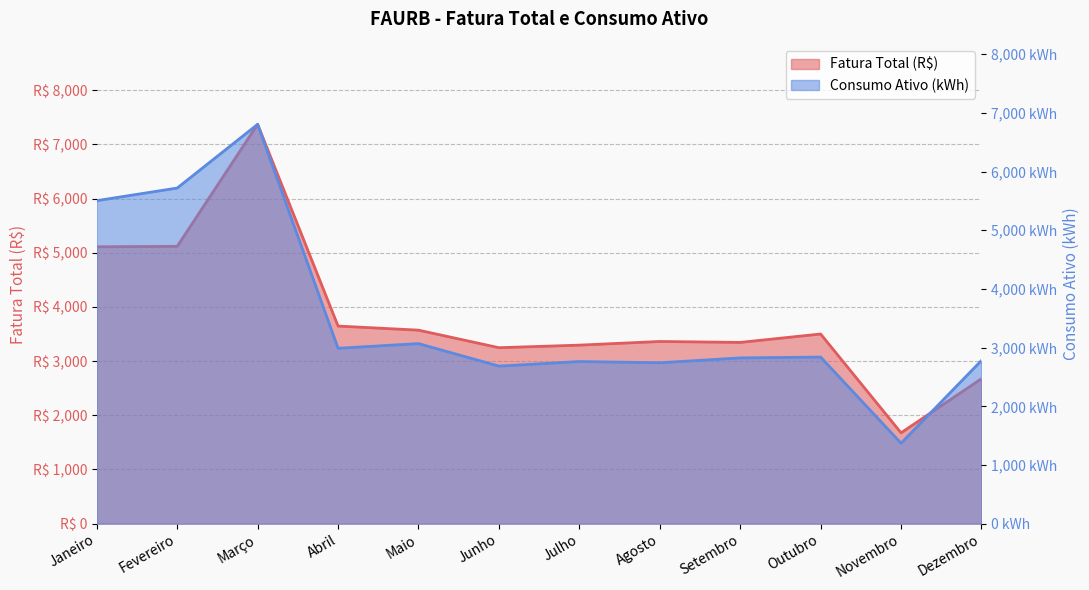

Where is the first local maximum for Fatura Total (R$)?

Março